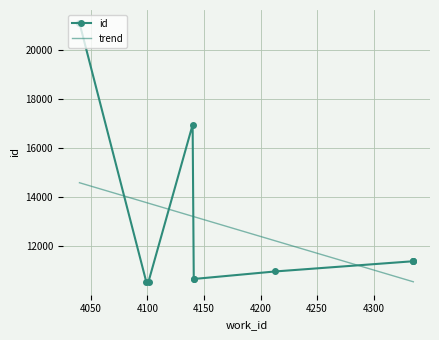

How many values are below 11388?

5